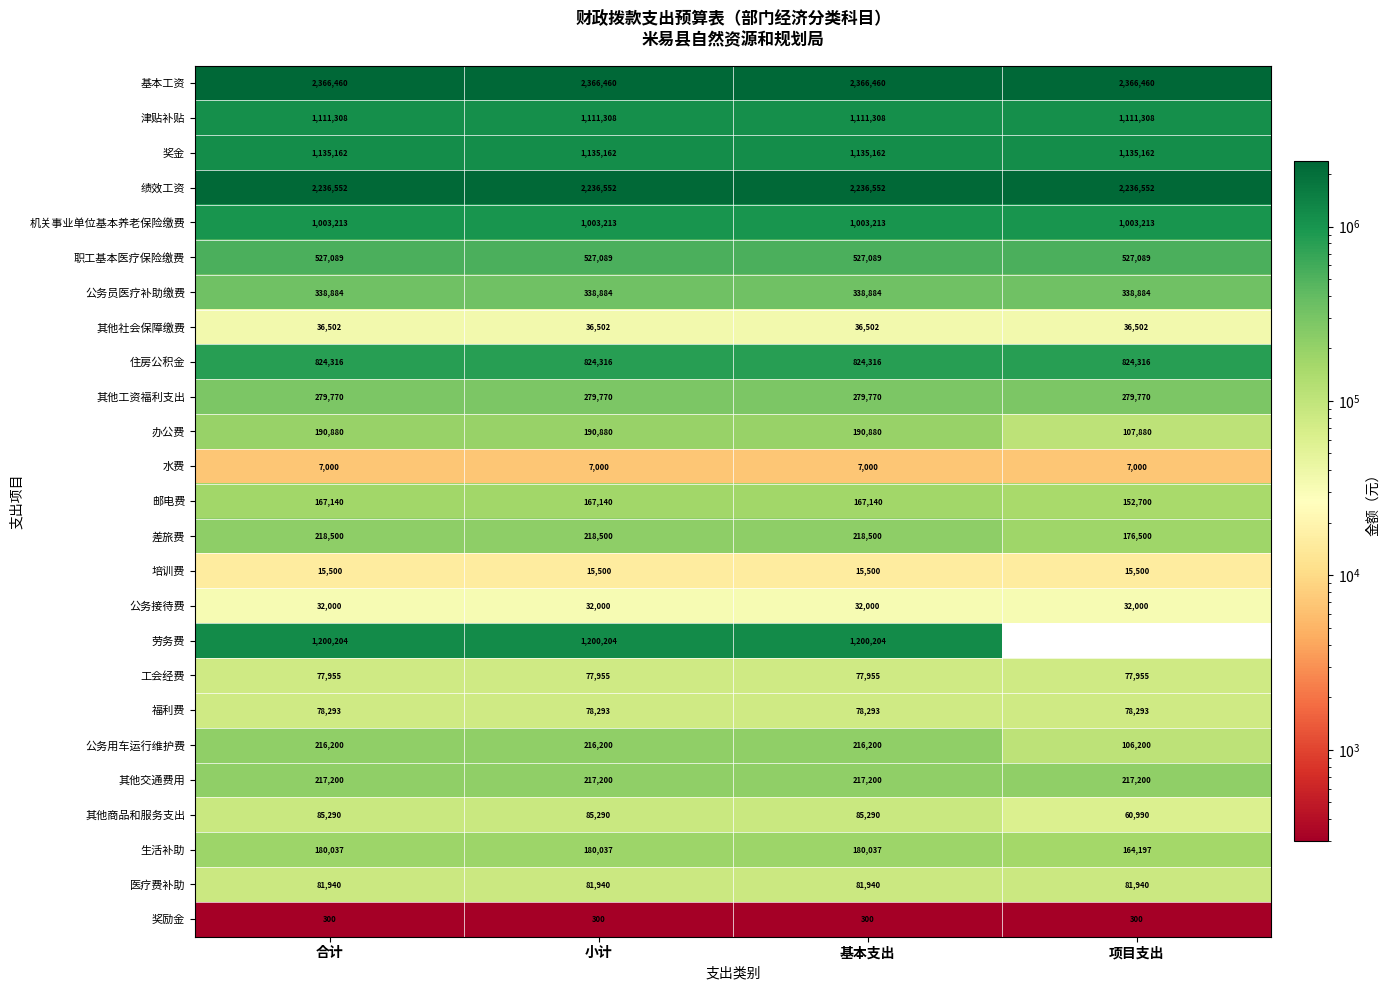

Is the value of 津贴补贴 at 项目支出 greater than the value of 福利费 at 小计?

Yes